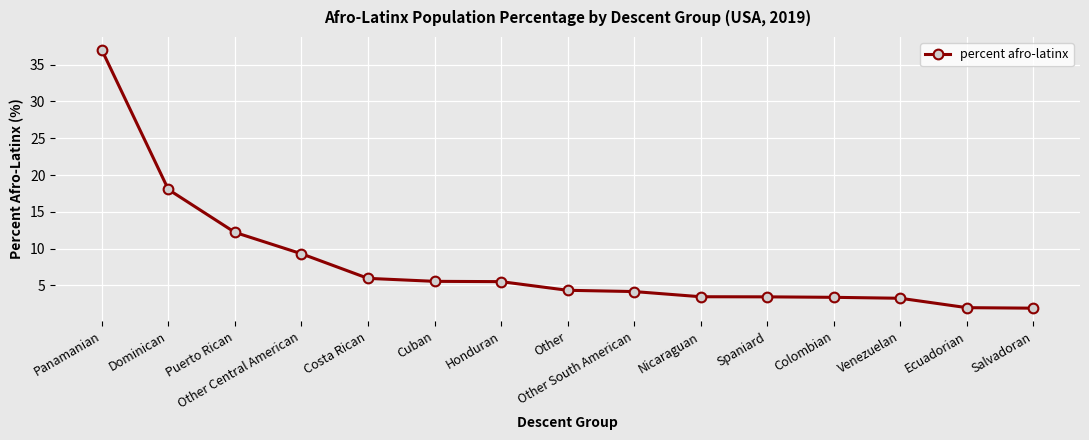

Which category has the highest value across all series?

Panamanian